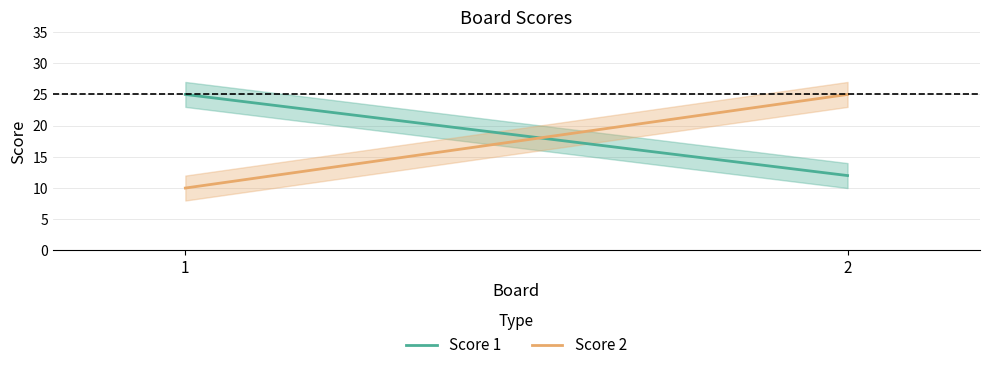

The value of Score 2 at 2 is 7. True or false?

False